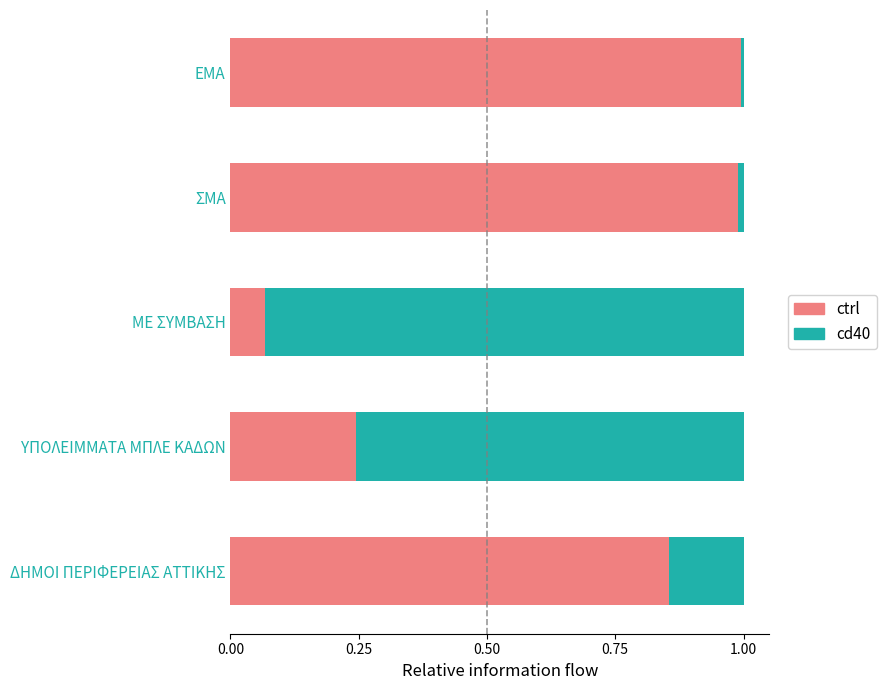

What is the sum of all ctrl values?

3.2